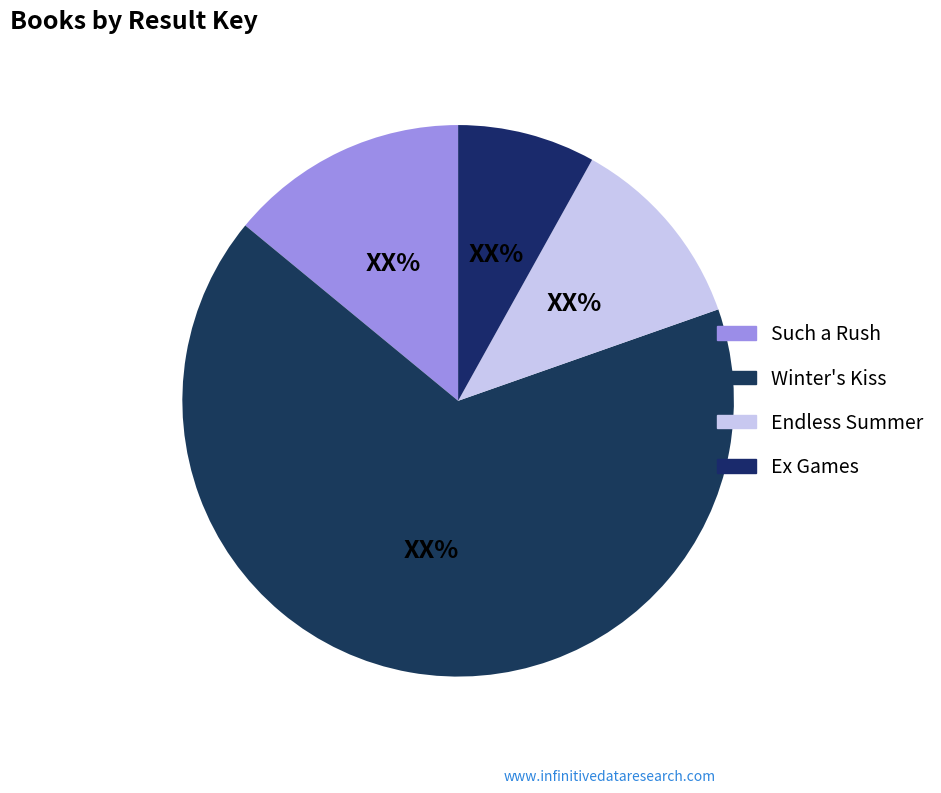

What portion of the pie excludes Winter's Kiss?

33.7%